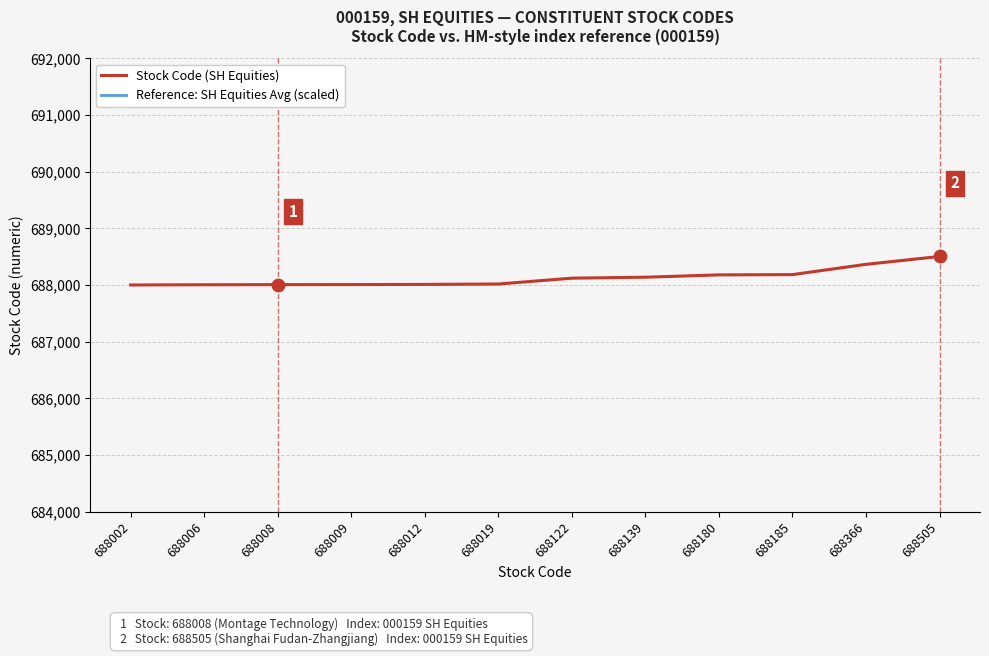

At which category is the sum across all series the highest?

688505